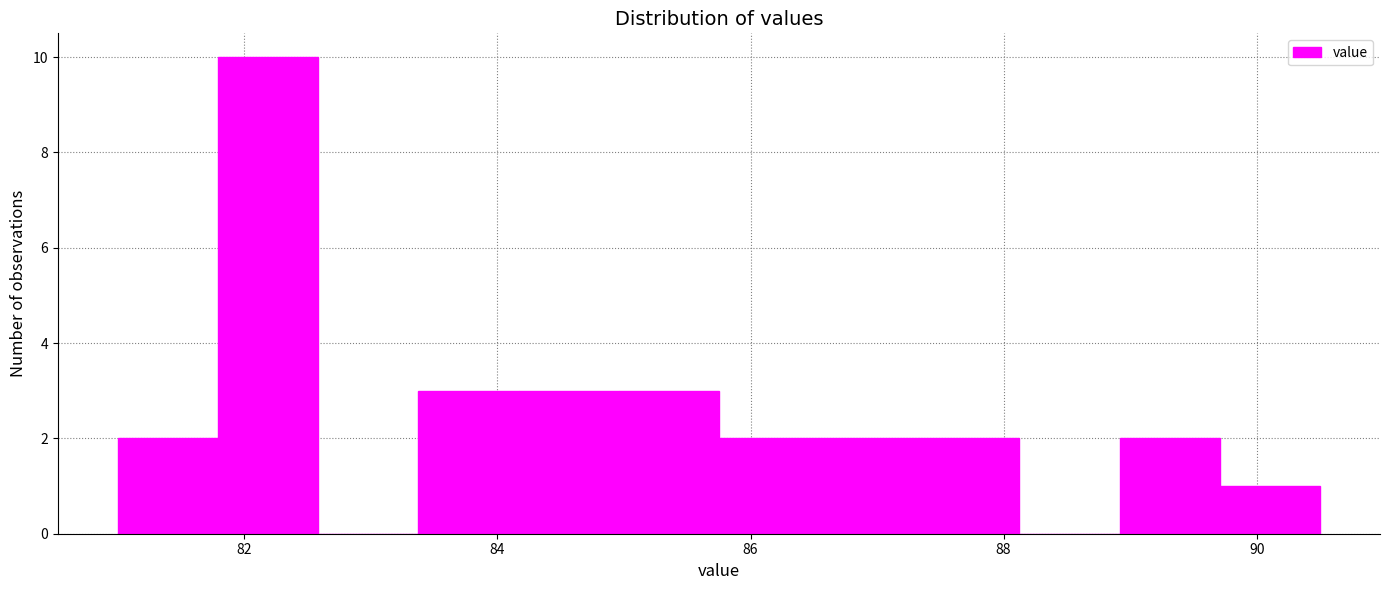

Around what value on the x-axis is the tallest bar? Give the approximate position of its centre, as read against the axis.

82.2